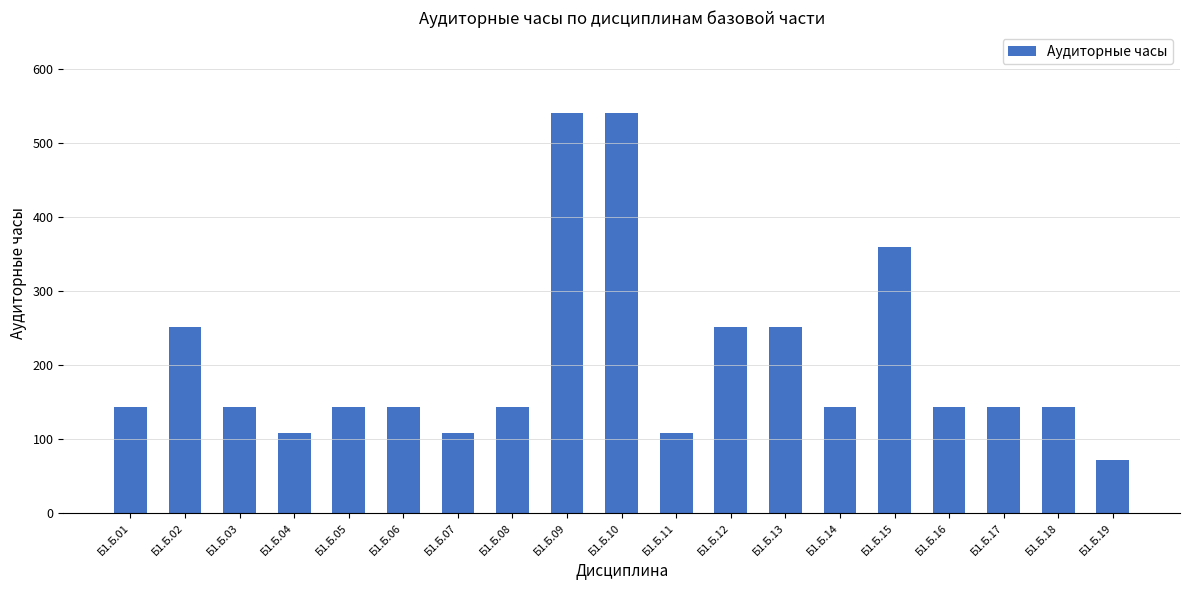

The chart shows a value of 144 at Б1.Б.03. True or false?

True